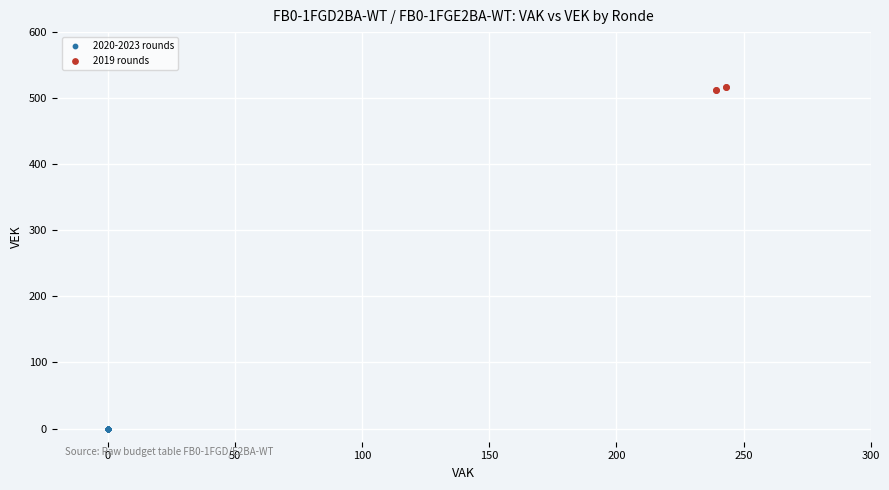

Which series reaches the minimum Y coordinate?

2020-2023 rounds